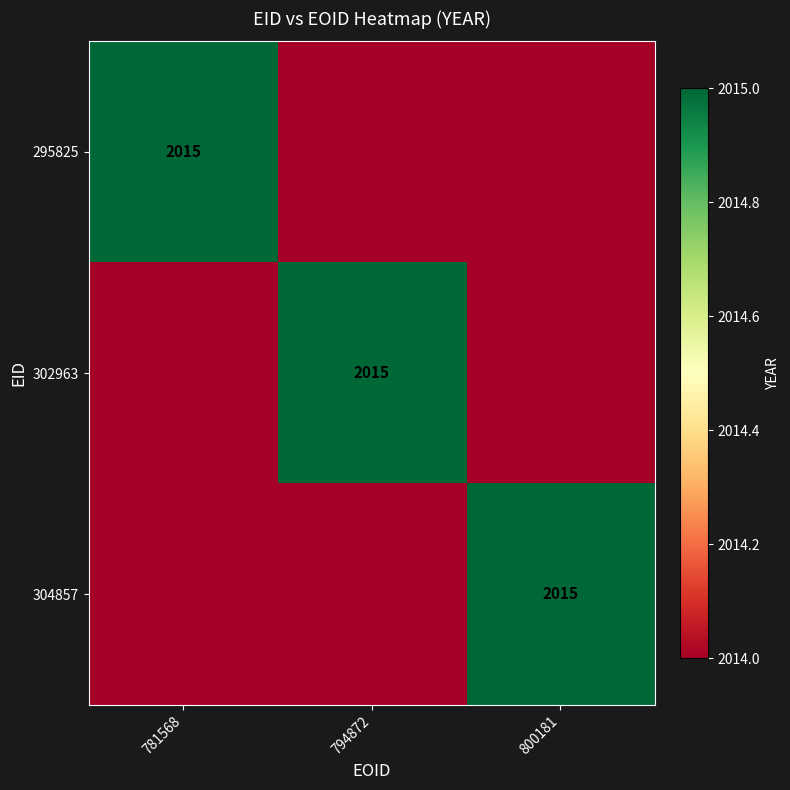

The 302963 series shows 1340 at 794872. True or false?

False